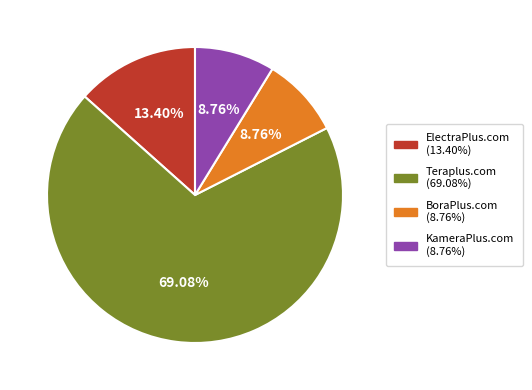

What is the largest slice in the pie chart?

Teraplus.com